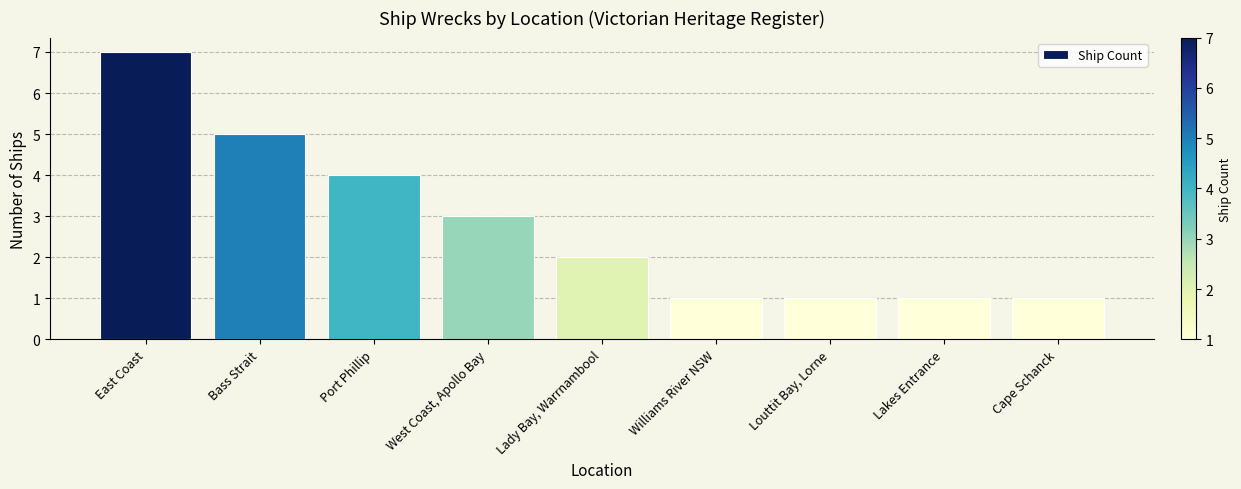

Is it true that the value at Cape Schanck is 1?

True